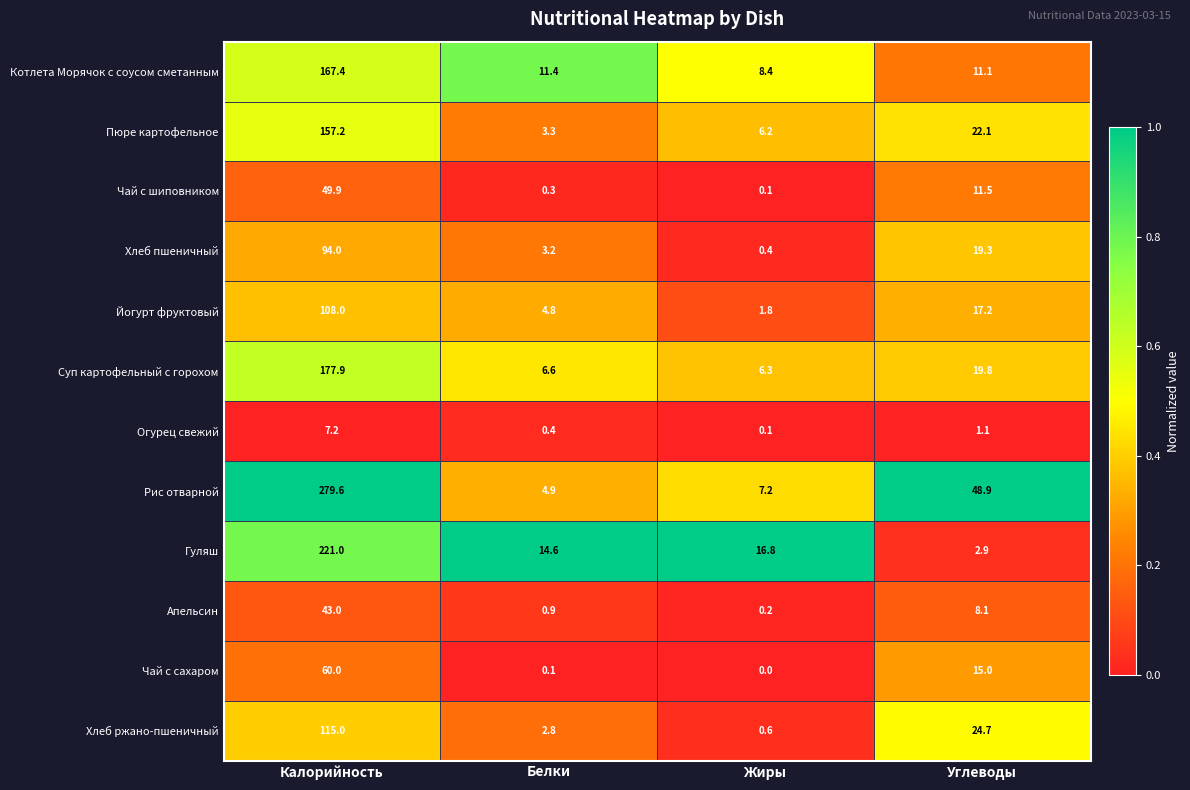

The value of Йогурт фруктовый at Углеводы is 4.3. True or false?

False